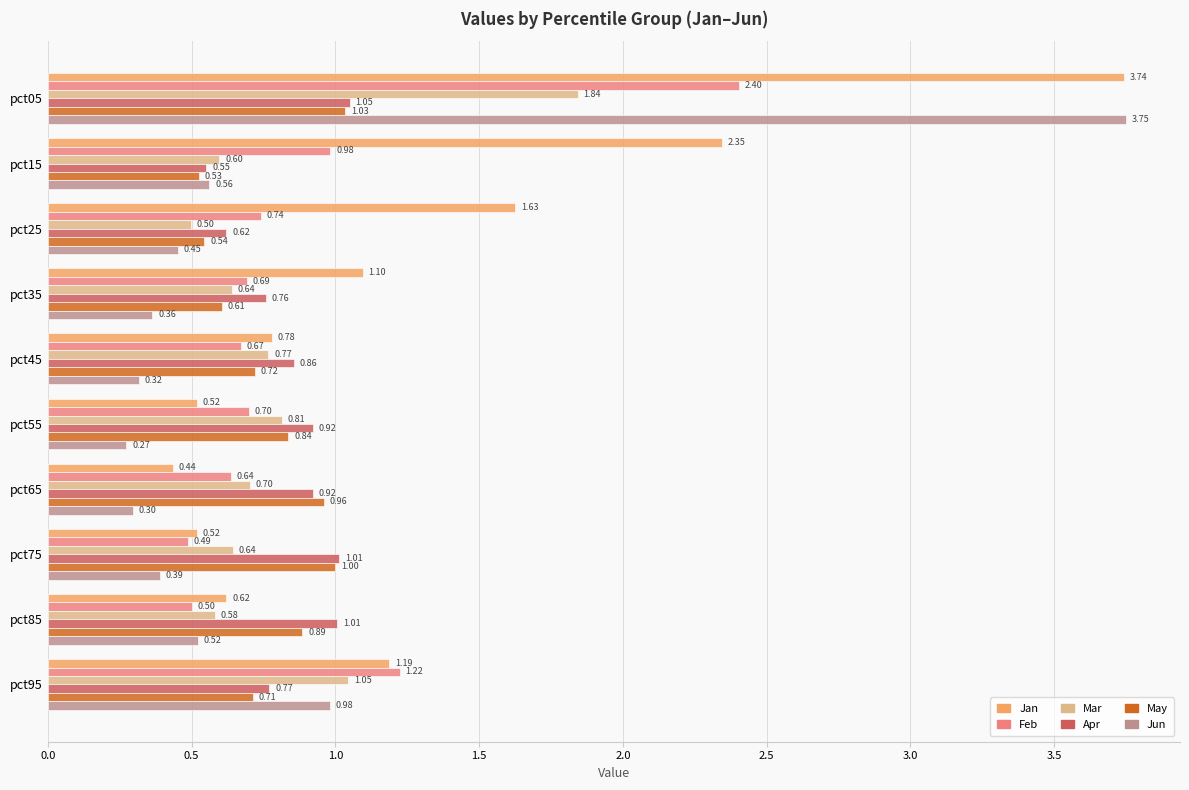

What is the sum of the May values at pct25 and pct85?

1.4